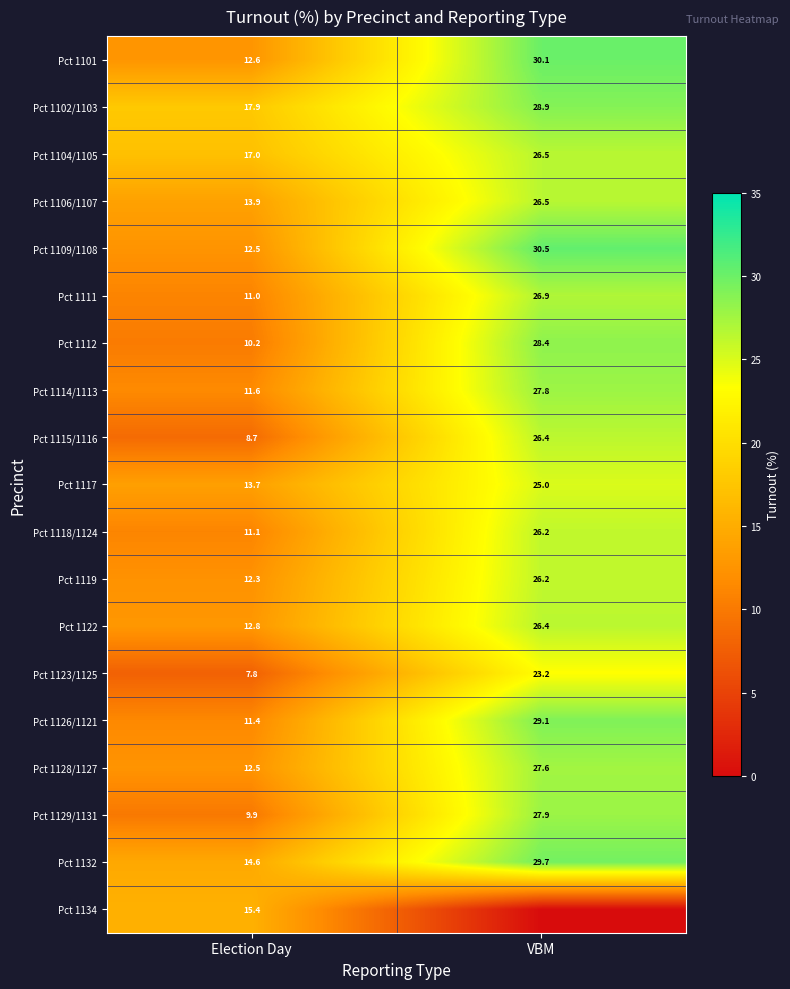

At which label does Pct 1104/1105 reach its minimum?

Election Day